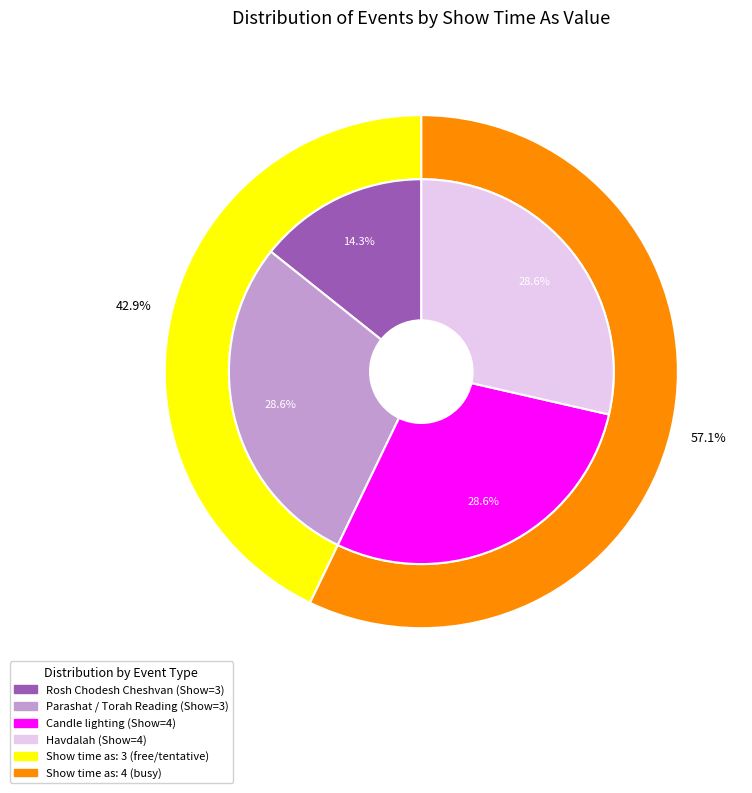

Is it true that Candle lighting (18/10) is 15% of the pie?

False